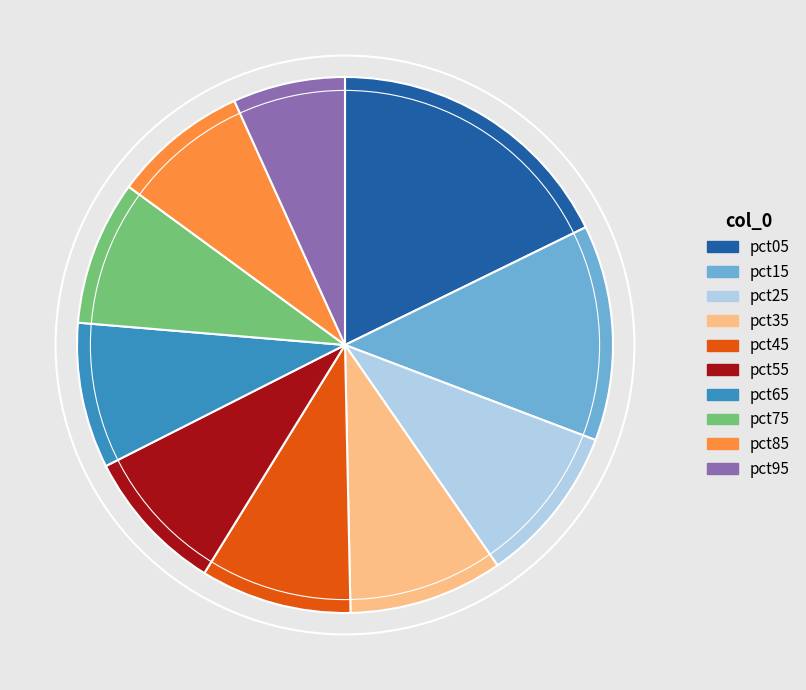

The pct55 slice represents 17% of the pie. True or false?

False